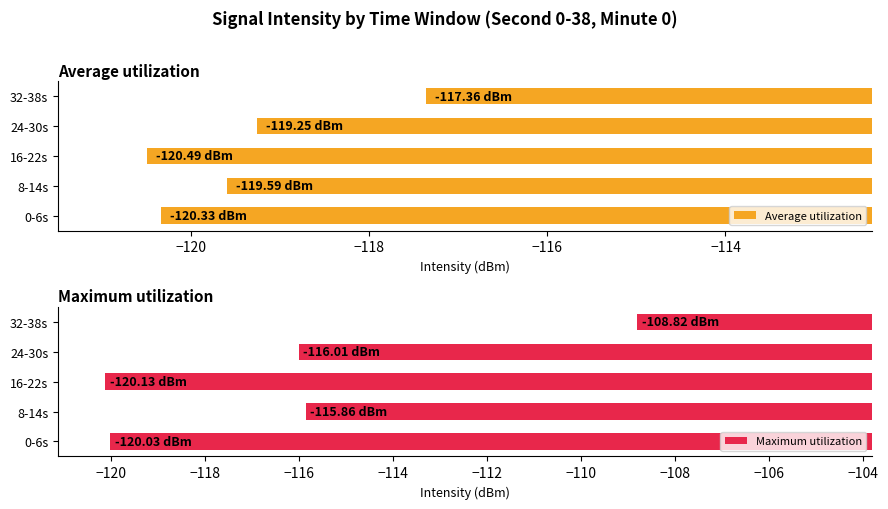

What is the difference between the second highest and second lowest values in the Maximum utilization series?

4.2